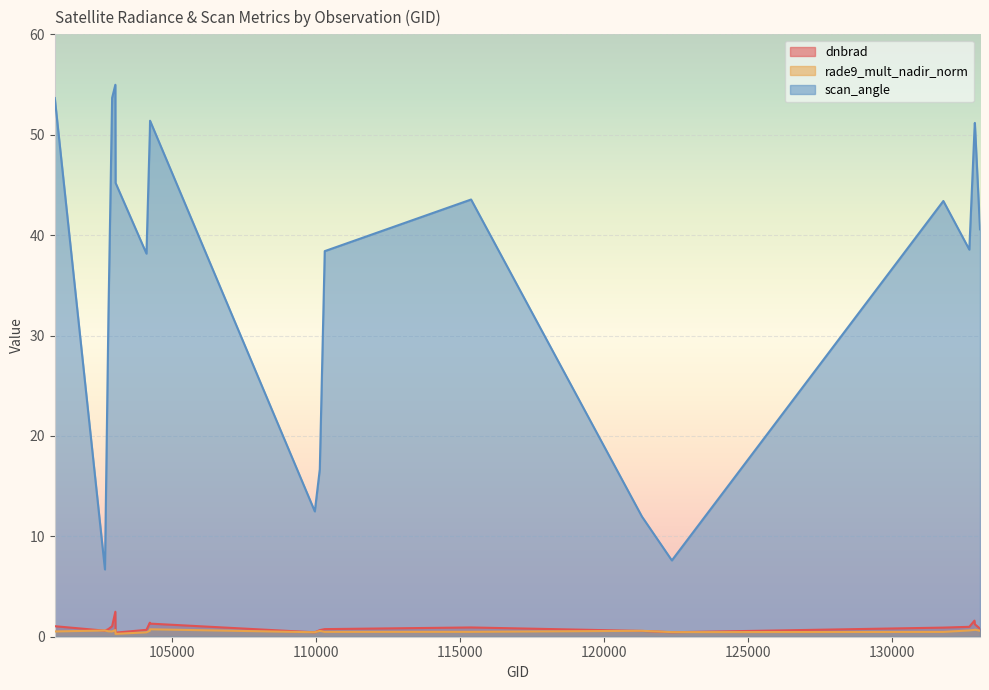

What is the difference between the highest and lowest values at 122346?

7.2